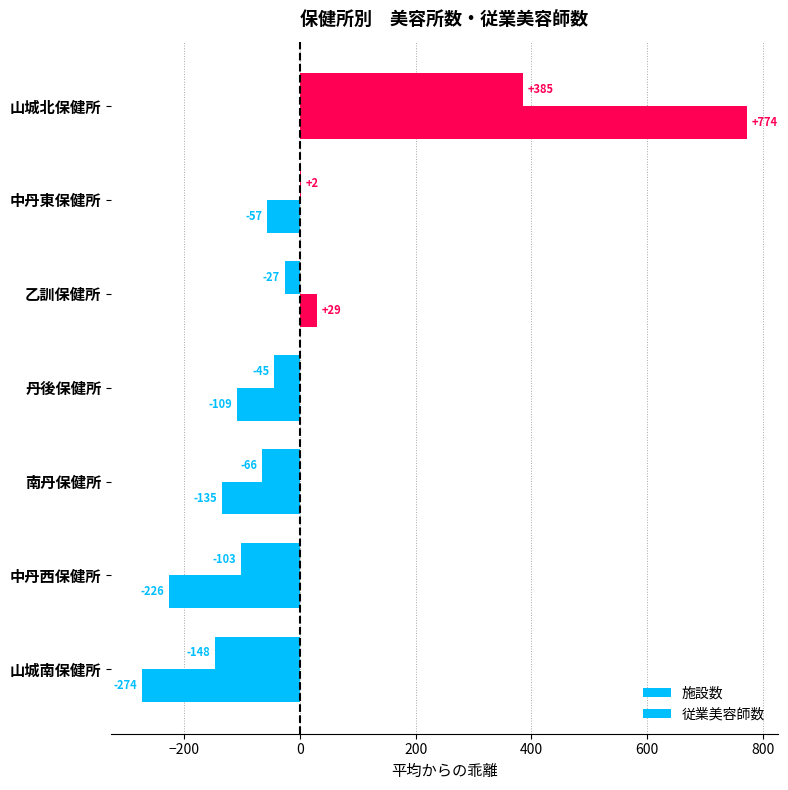

What is the maximum value shown in the chart?

773.7